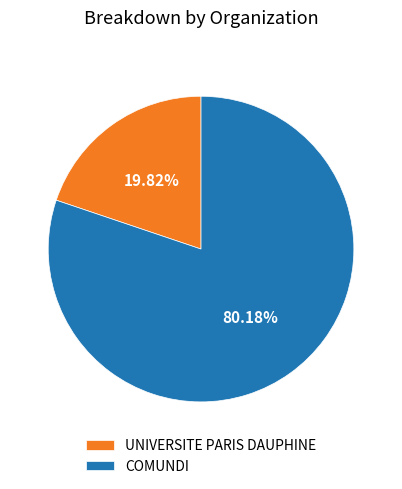

What is the largest slice in the pie chart?

COMUNDI